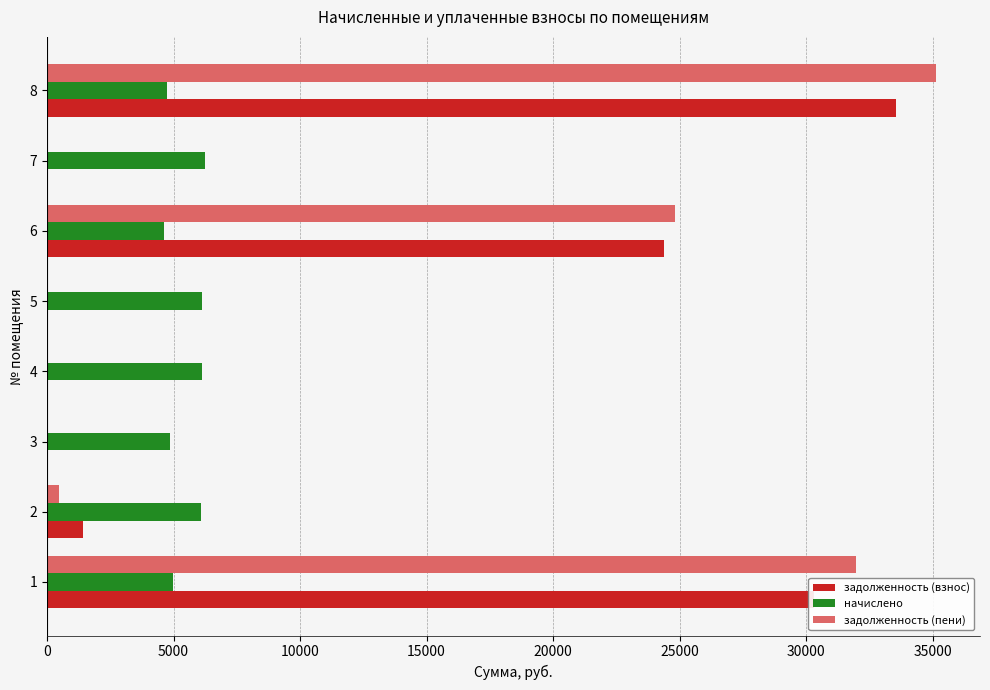

The value of начислено at 2 is 10301.1. True or false?

False